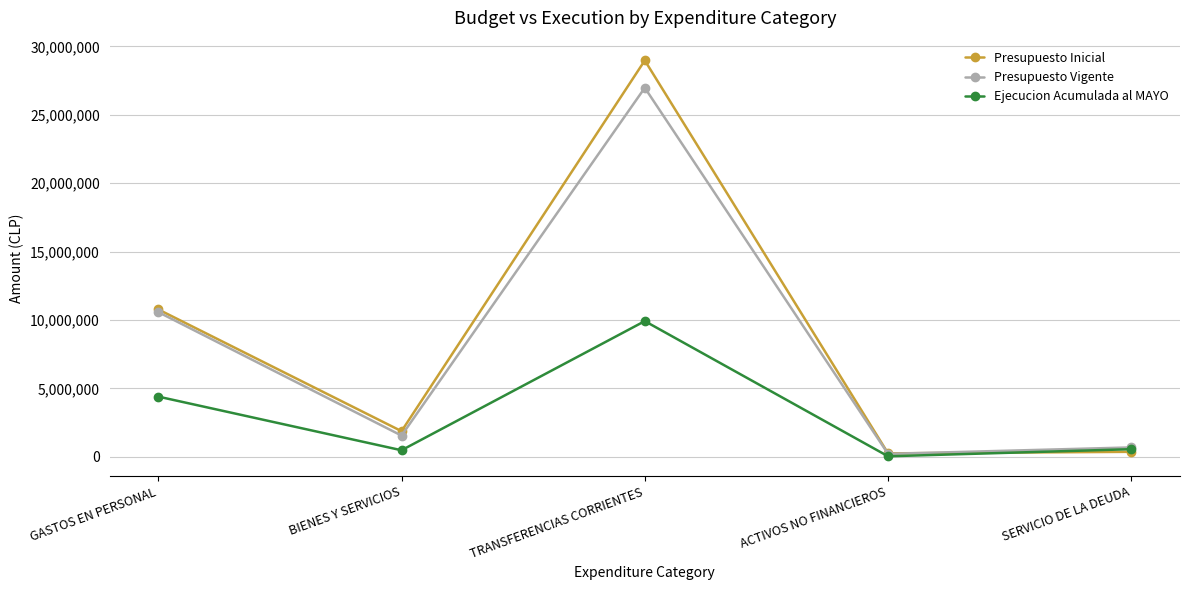

At which category does Presupuesto Inicial reach its first local valley?

BIENES Y SERVICIOS